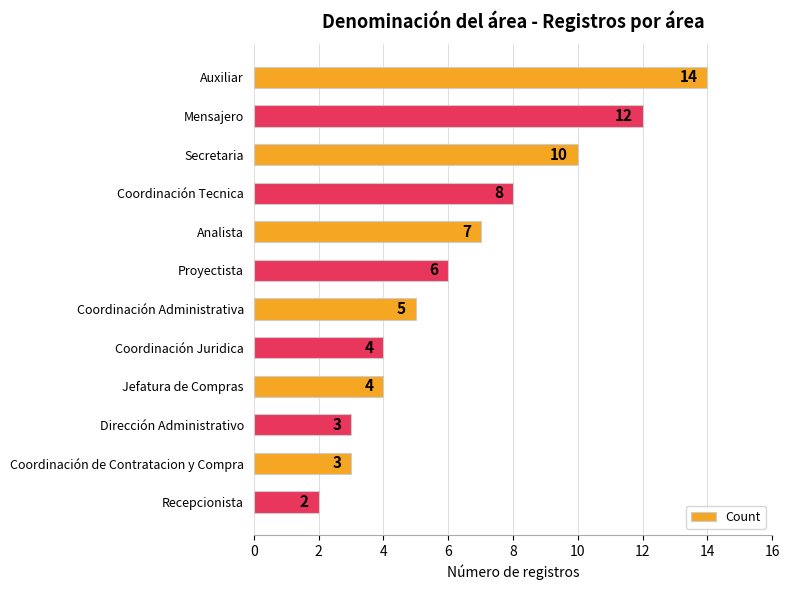

What is the difference between the maximum and second lowest values?

11